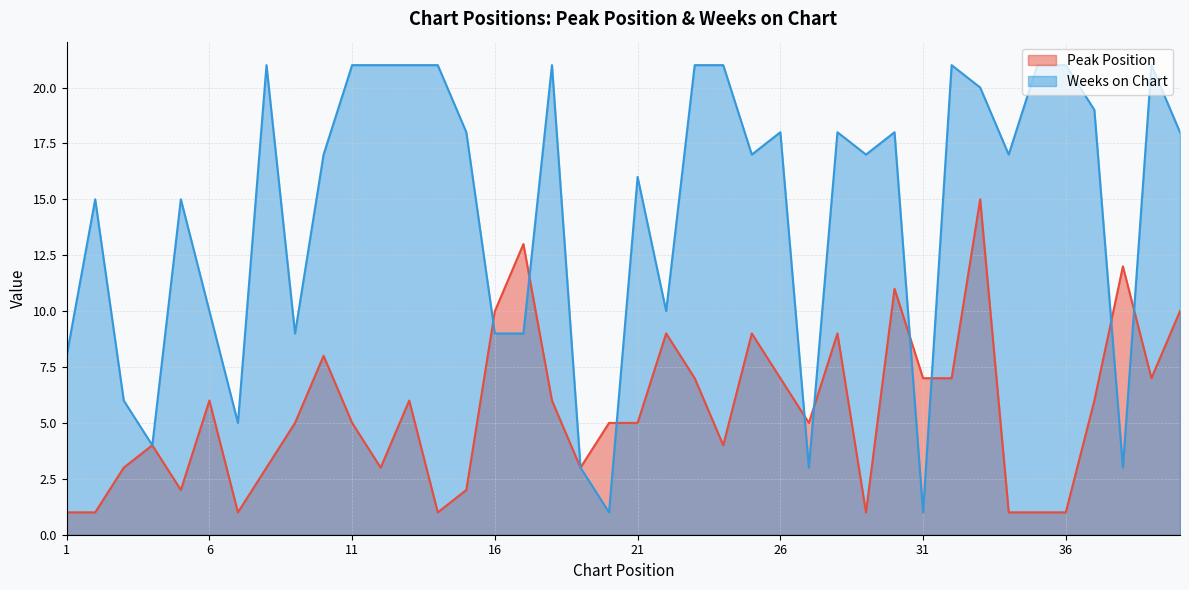

Where do Peak Position and Weeks on Chart first cross each other?

15 and 16